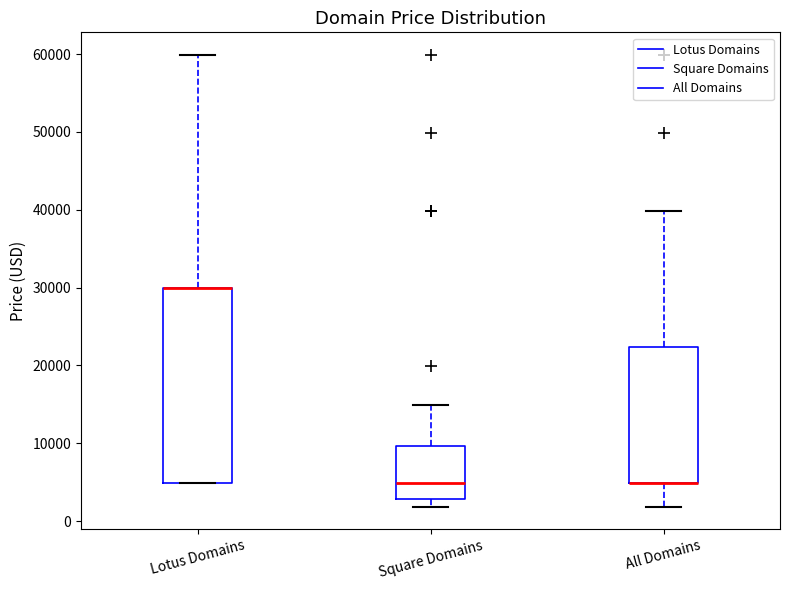

Reading left to right, read every box against the y-axis: the position of its median line, the range the box covers, and the ends of its whiskers. The values are not printed on the chart, so give them approximately, as read against the axis.

Lotus Domains: median 30000 (drawn on the box's upper edge), box 5000 to 30000, whiskers 5000 to 60000
Square Domains: median 5000, box 3000 to 10000, whiskers 2000 to 15000
All Domains: median 5000 (drawn on the box's lower edge), box 5000 to 22000, whiskers 2000 to 40000